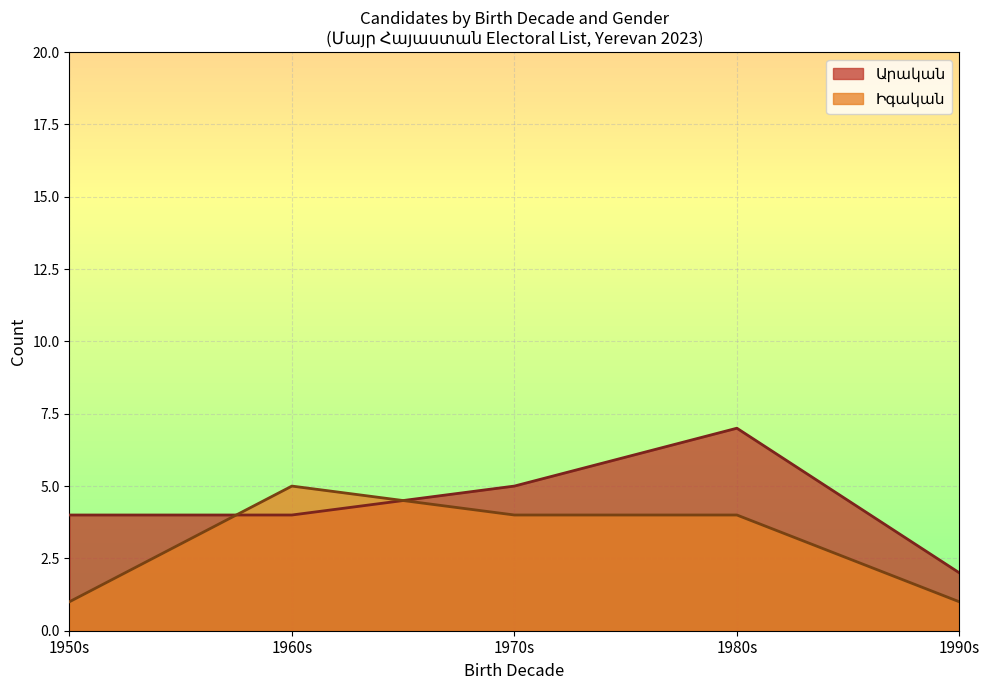

The Իգական series shows 18 at 1976. True or false?

False